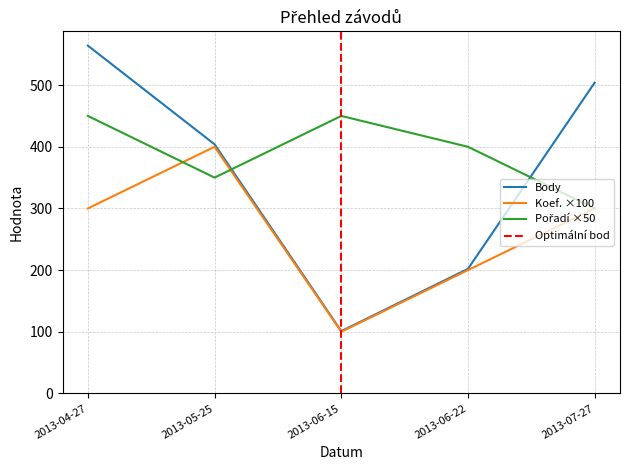

How many intersections are there between Koef. and Pořadí?

2